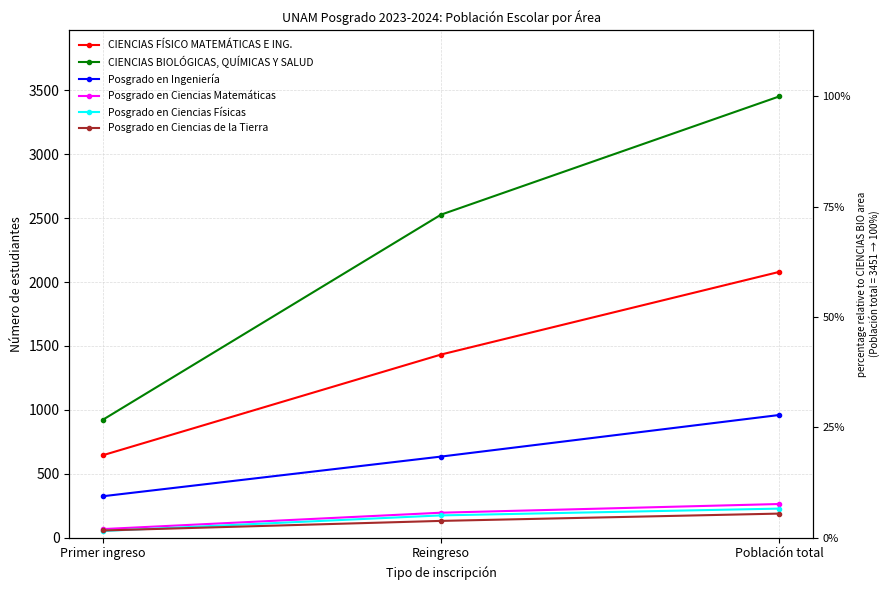

At which label is Posgrado en Ciencias de la Tierra closest to 123?

Reingreso